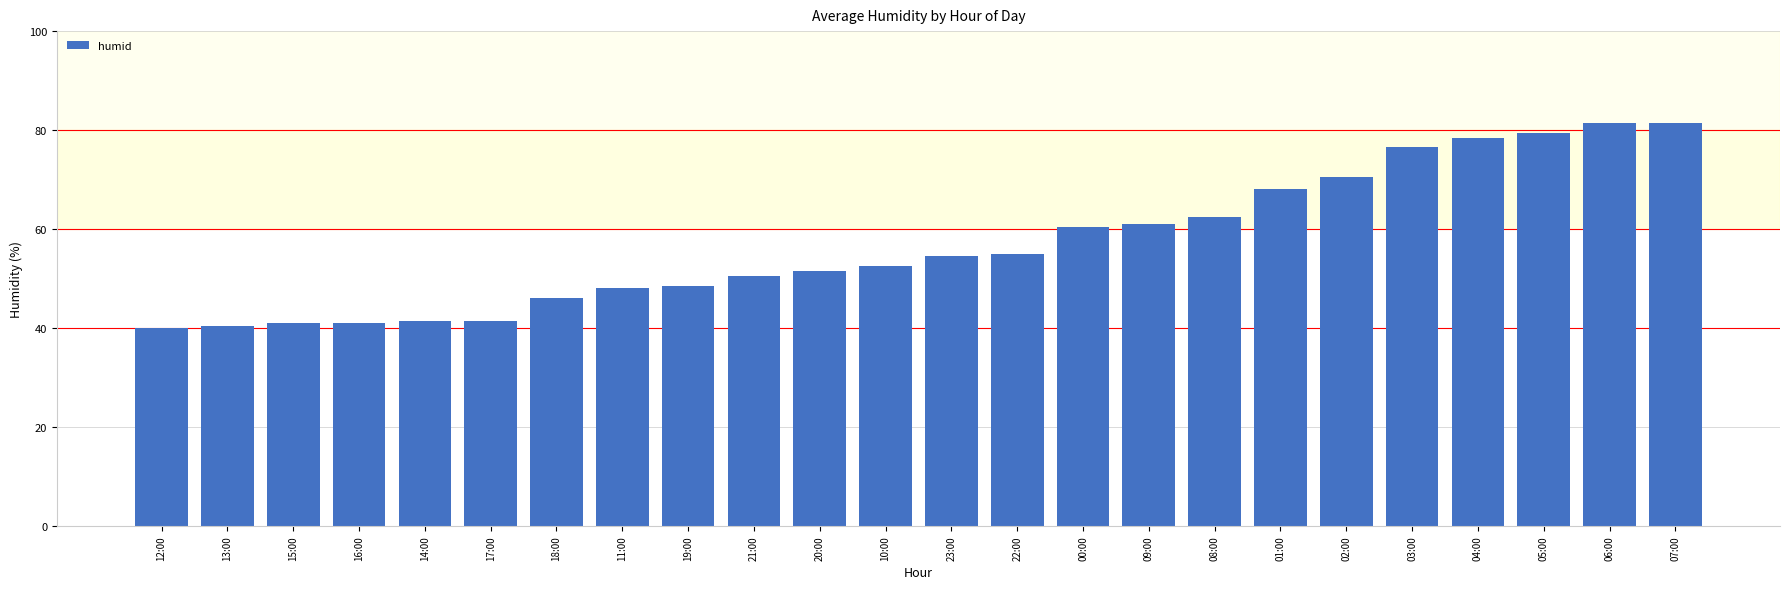

What is the sum of all values?

1372.0